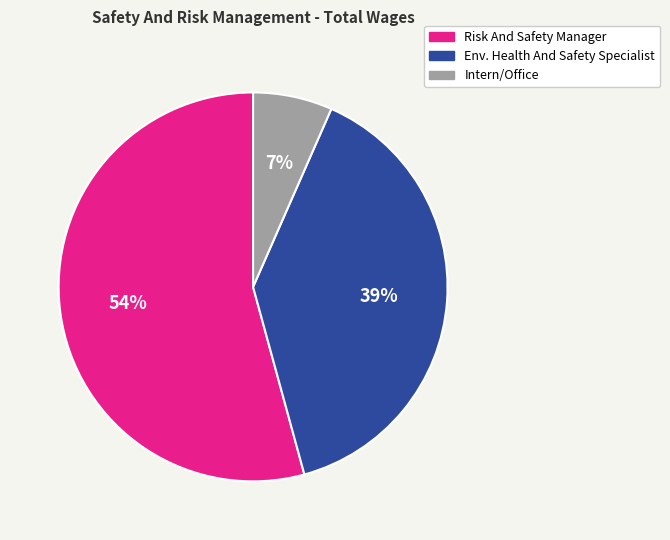

Do Risk And Safety Manager and Intern/Office together represent more than half of the pie?

Yes